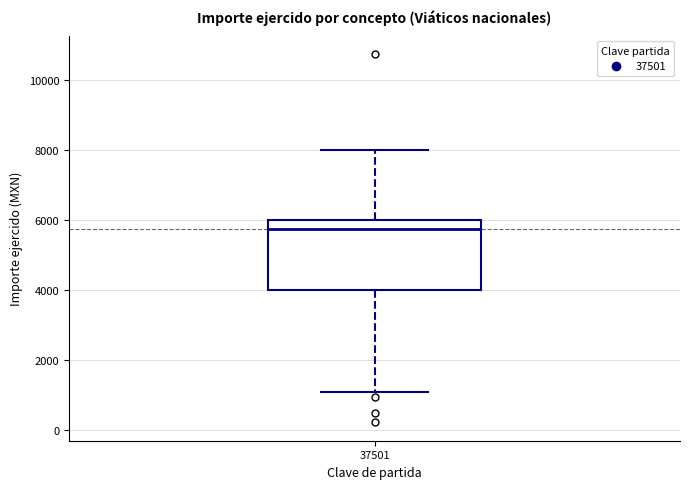

Transcribe this box plot: give where the median line is, the range the box spans, and where the two whiskers end, as read against the y-axis. The values are not printed on the chart, so give them approximately, as read against the axis.

median 5800, box 4000 to 6000, whiskers 1200 to 8000